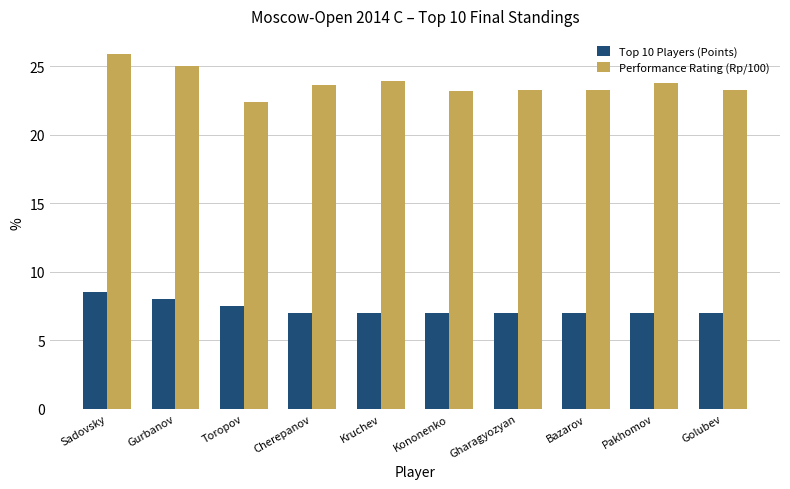

Is it true that Top 10 Players (Points) equals 7.0 at Golubev?

True